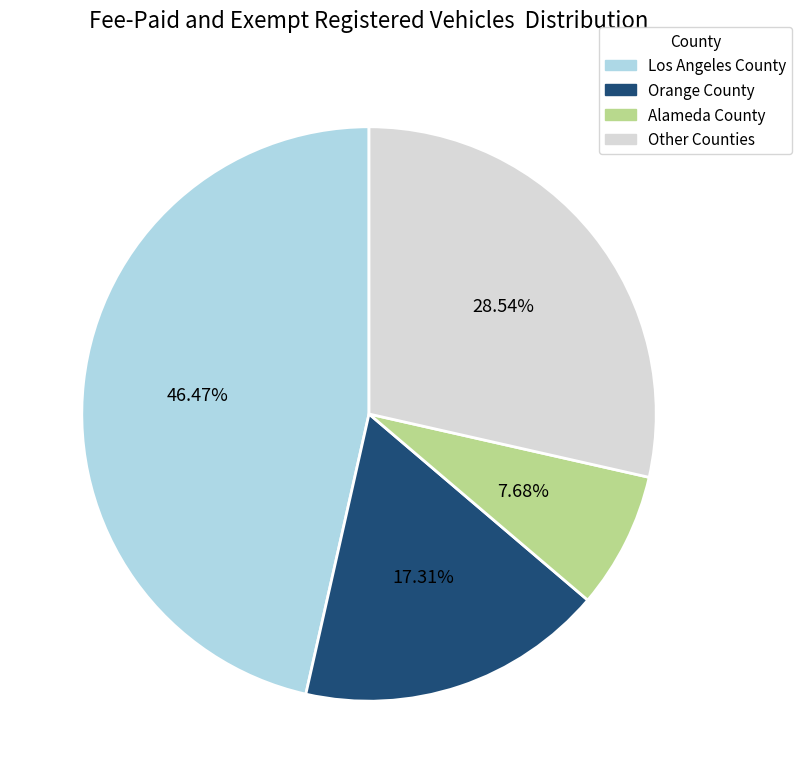

How much of the chart is everything except Alameda County?

92.3%